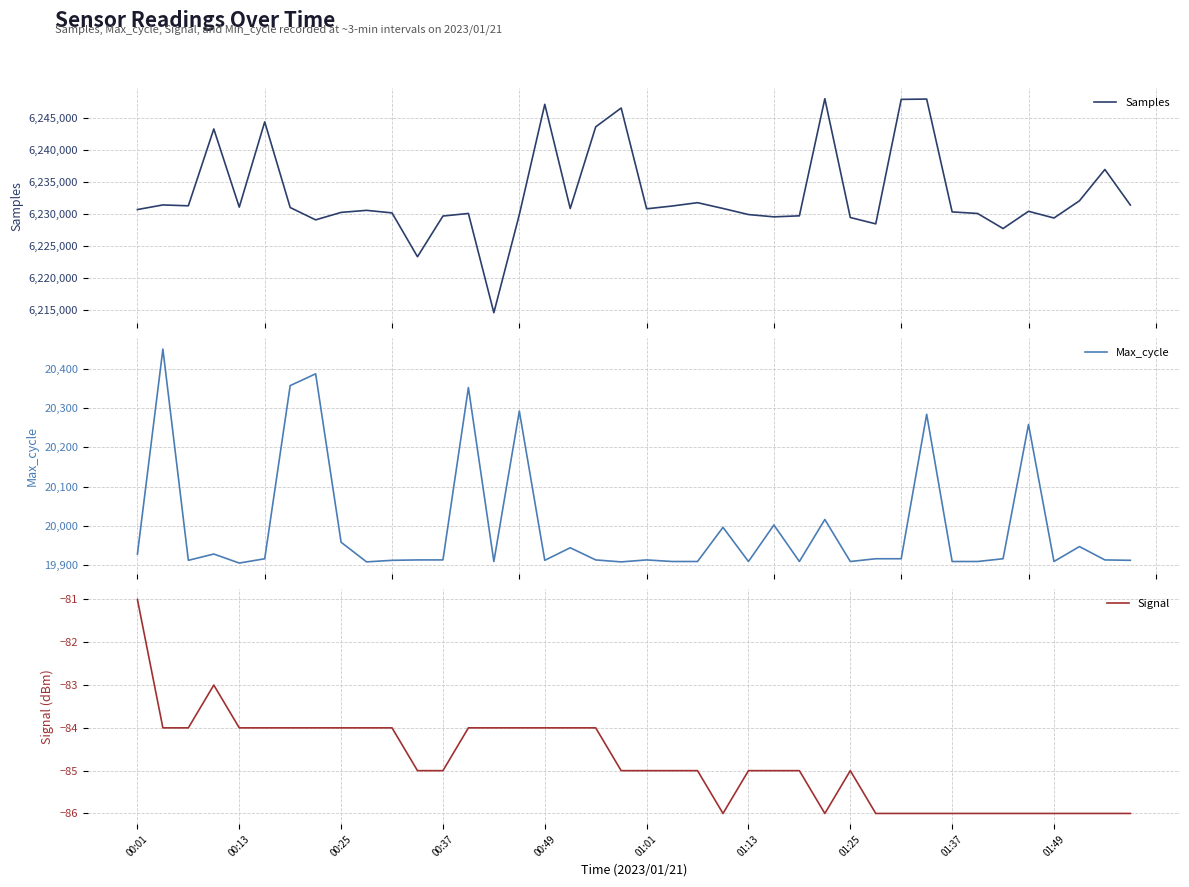

Read the Signal value at 22.

-85